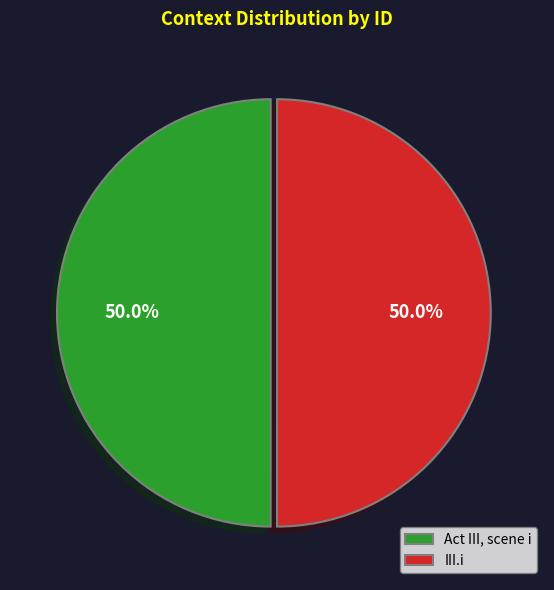

What portion of the pie excludes III.i?

50.0%